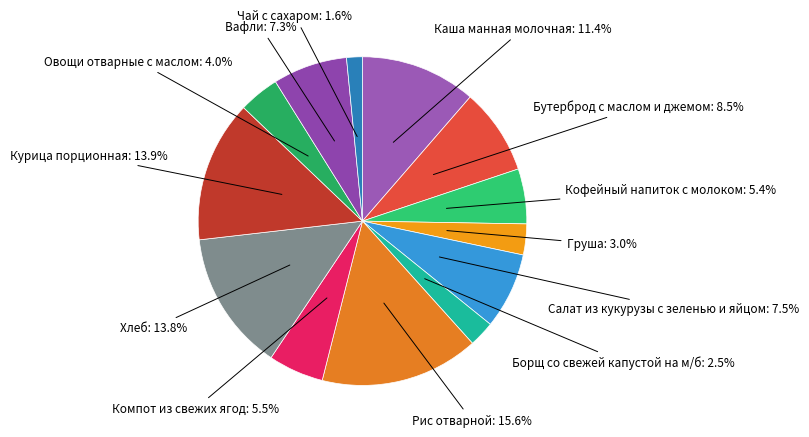

Which slice is the smallest?

Чай с сахаром